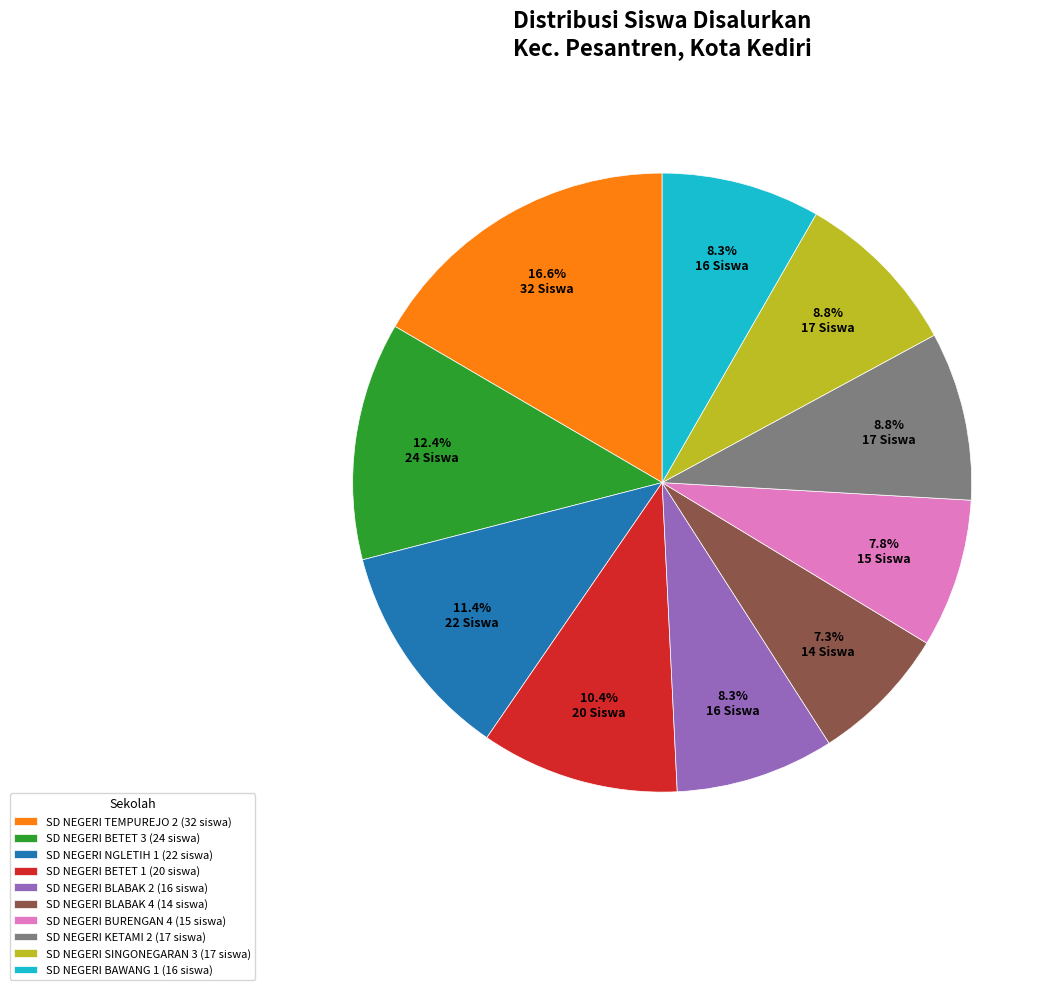

Combined, do SD NEGERI SINGONEGARAN 3 and SD NEGERI NGLETIH 1 account for over 50%?

No